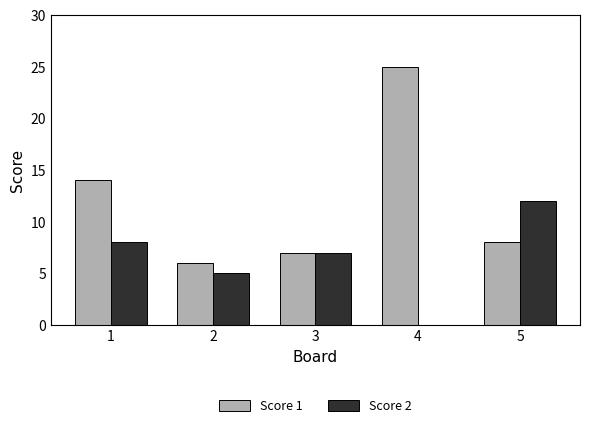

Is the value of Score 1 at 3 greater than the value of Score 2 at 2?

Yes